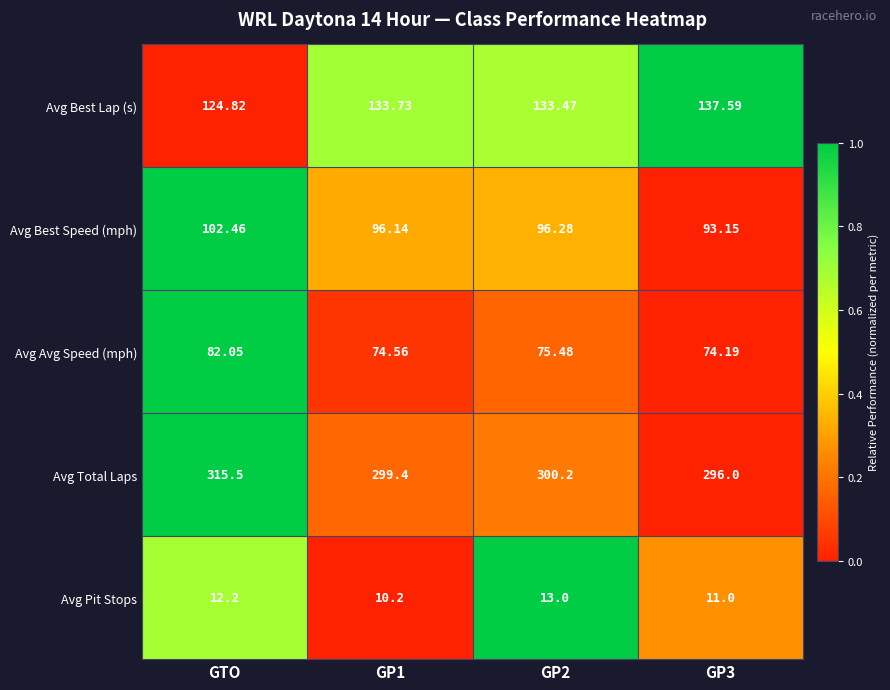

Which series has the largest range (max minus min)?

Avg Total Laps